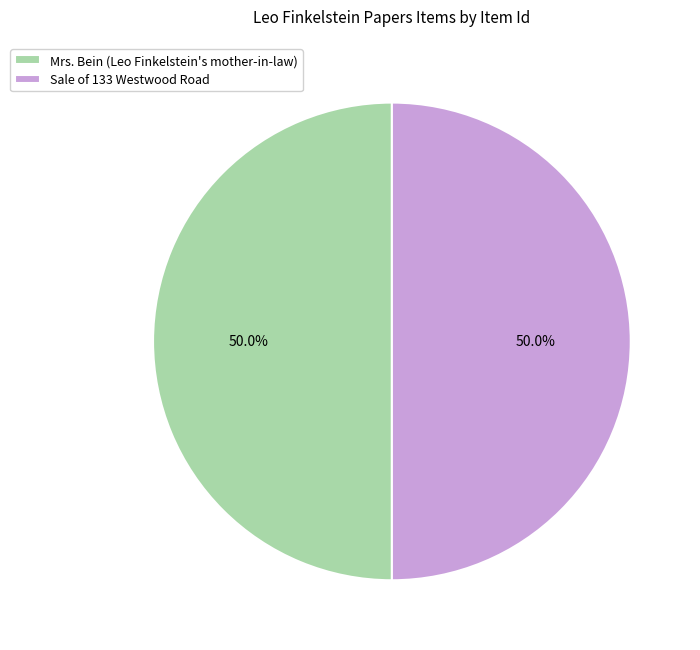

To the nearest percent, what portion does Mrs. Bein (Leo Finkelstein's mother-in-law) represent?

50%